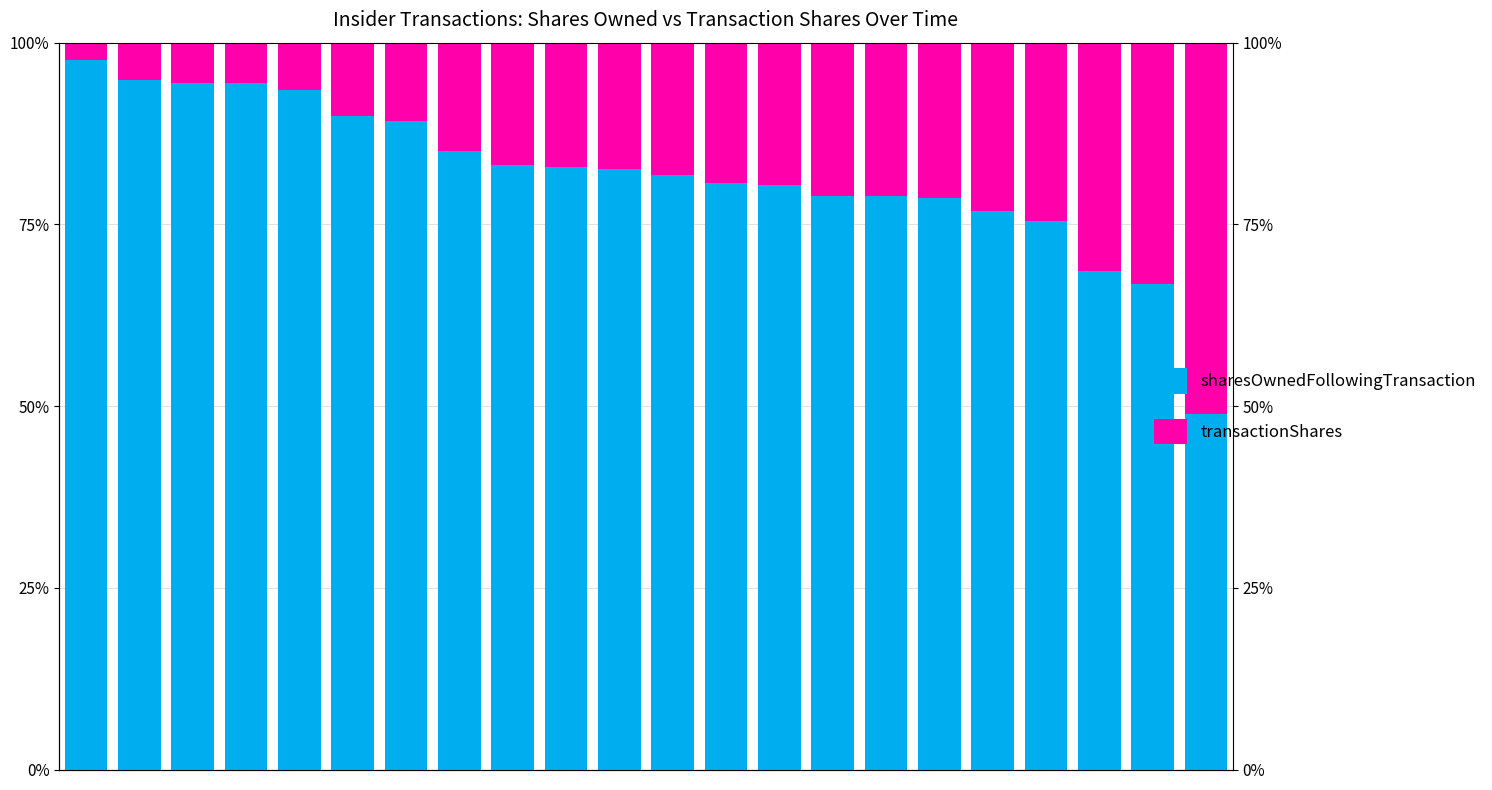

Is it true that transactionShares equals 17.2 at 10.0?

False